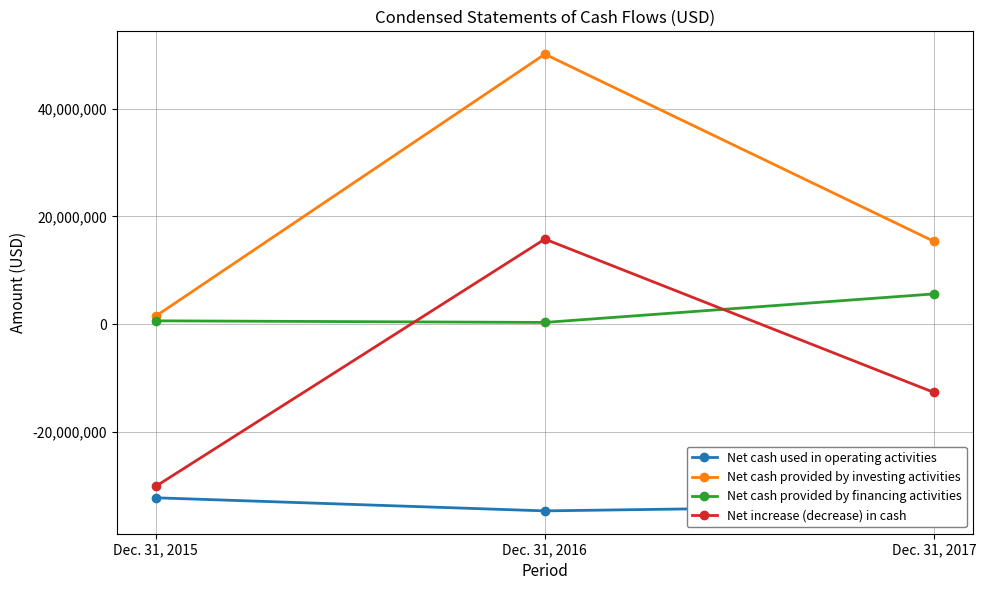

Count the number of categories in the chart.

3